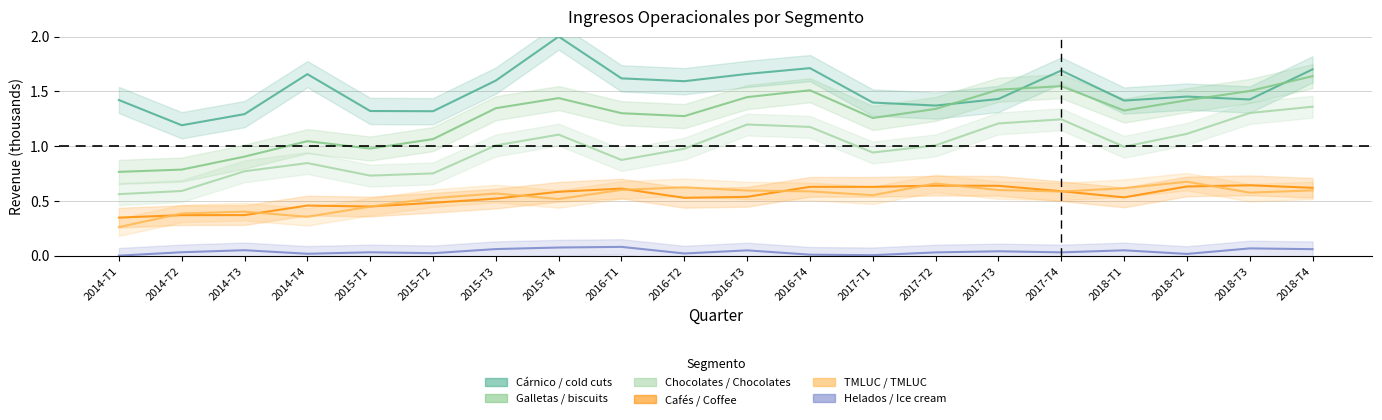

Between 2018-T4 and 2017-T1, which is larger?

2018-T4